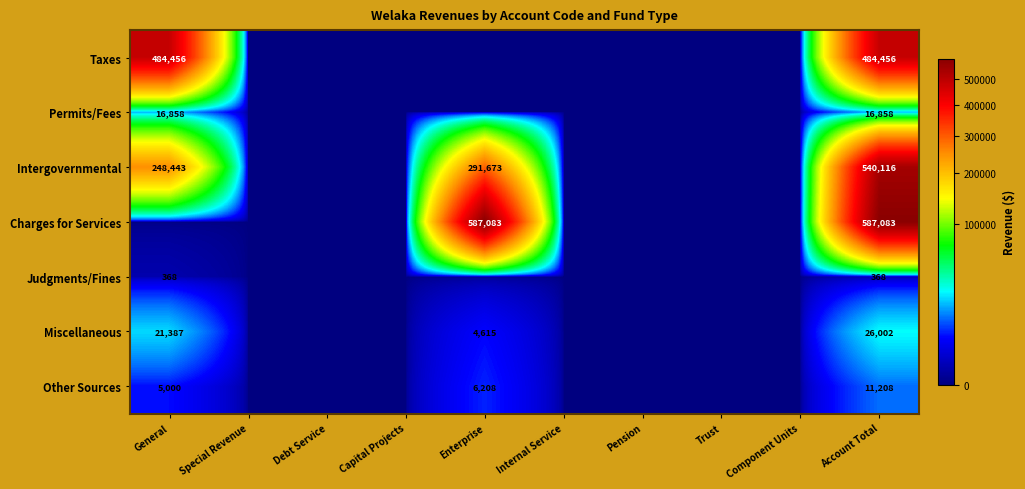

Is it true that Other Sources equals 6208 at Enterprise?

True